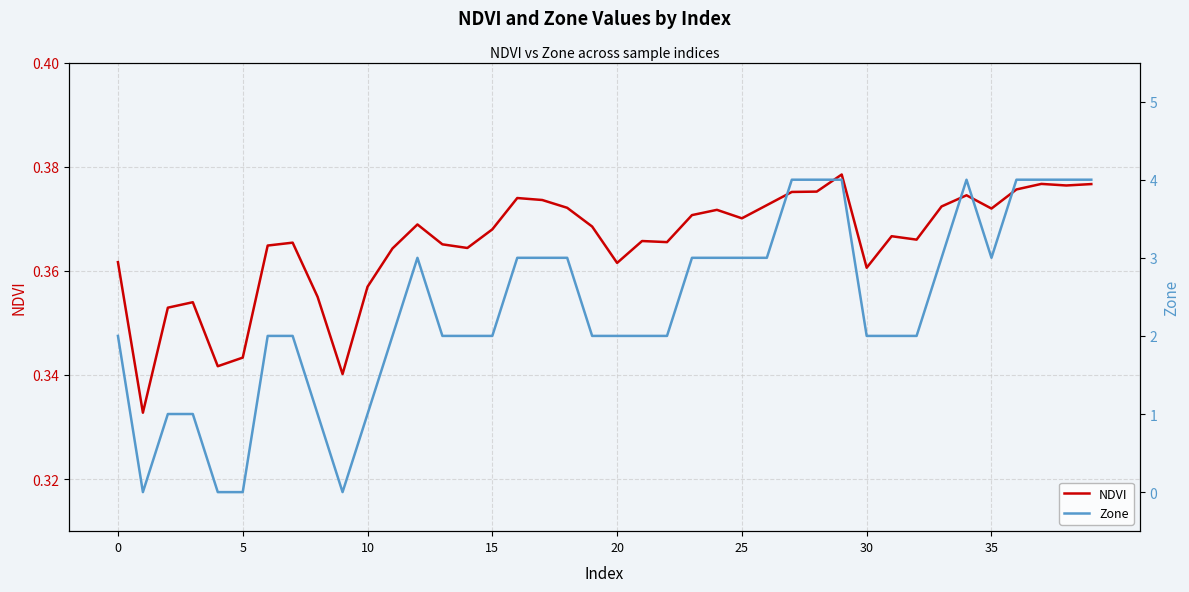

Rank the series by their maximum value, from lowest to highest.

NDVI, Zone